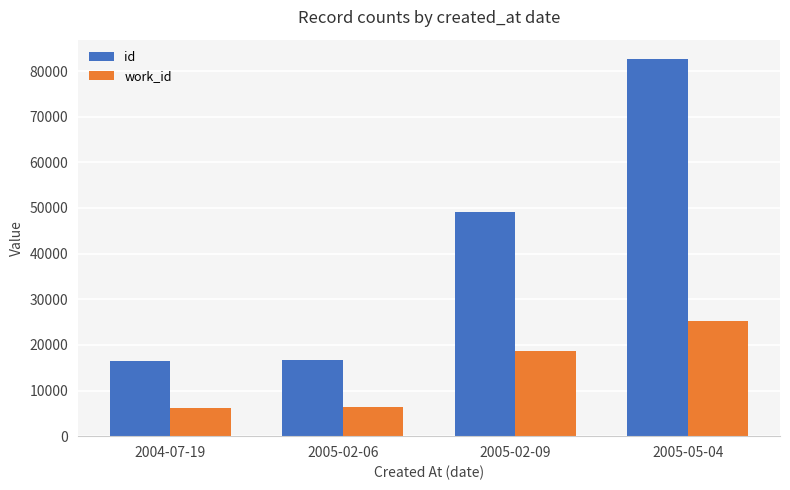

At which category is the sum across all series the highest?

2005-05-04